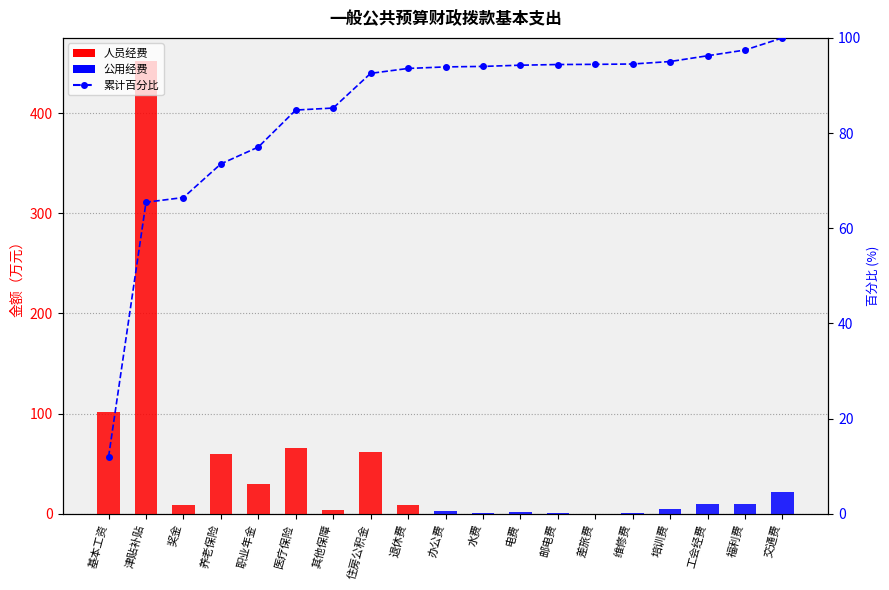

Is it true that the value at 奖金 is 66.5?

True